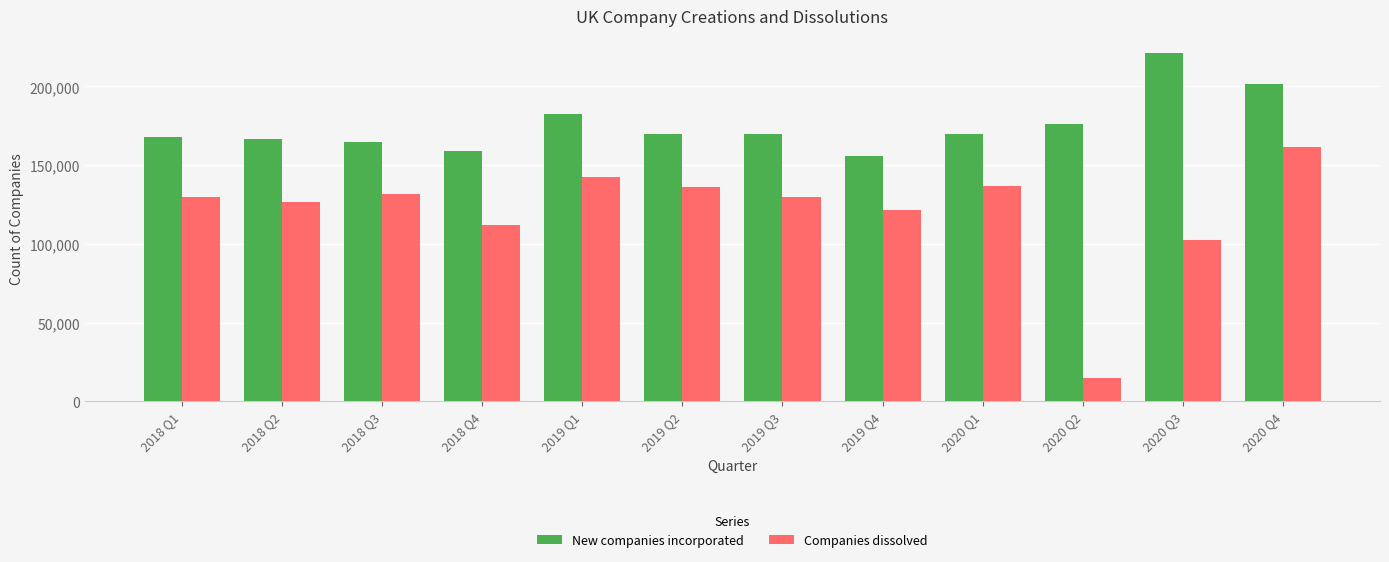

Is it true that Companies dissolved equals 60867 at 2020 Q4?

False